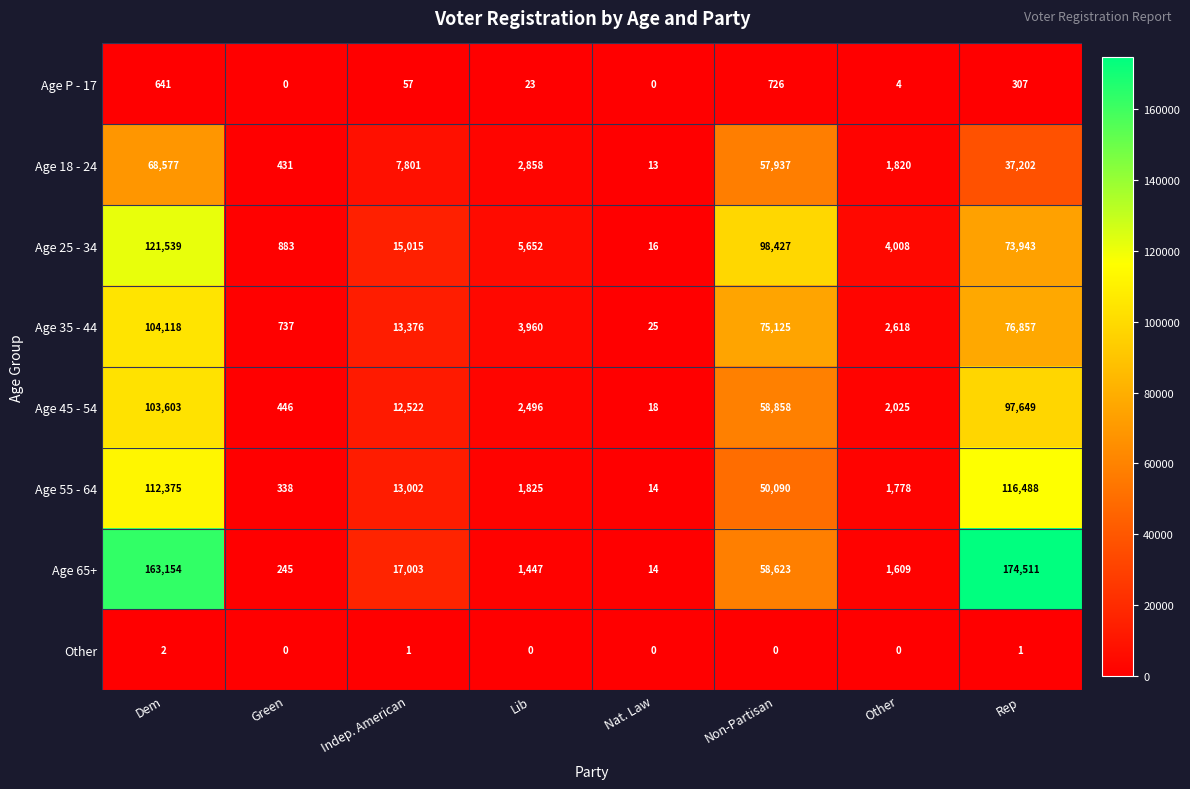

What is the total value across all series at Rep?

576958